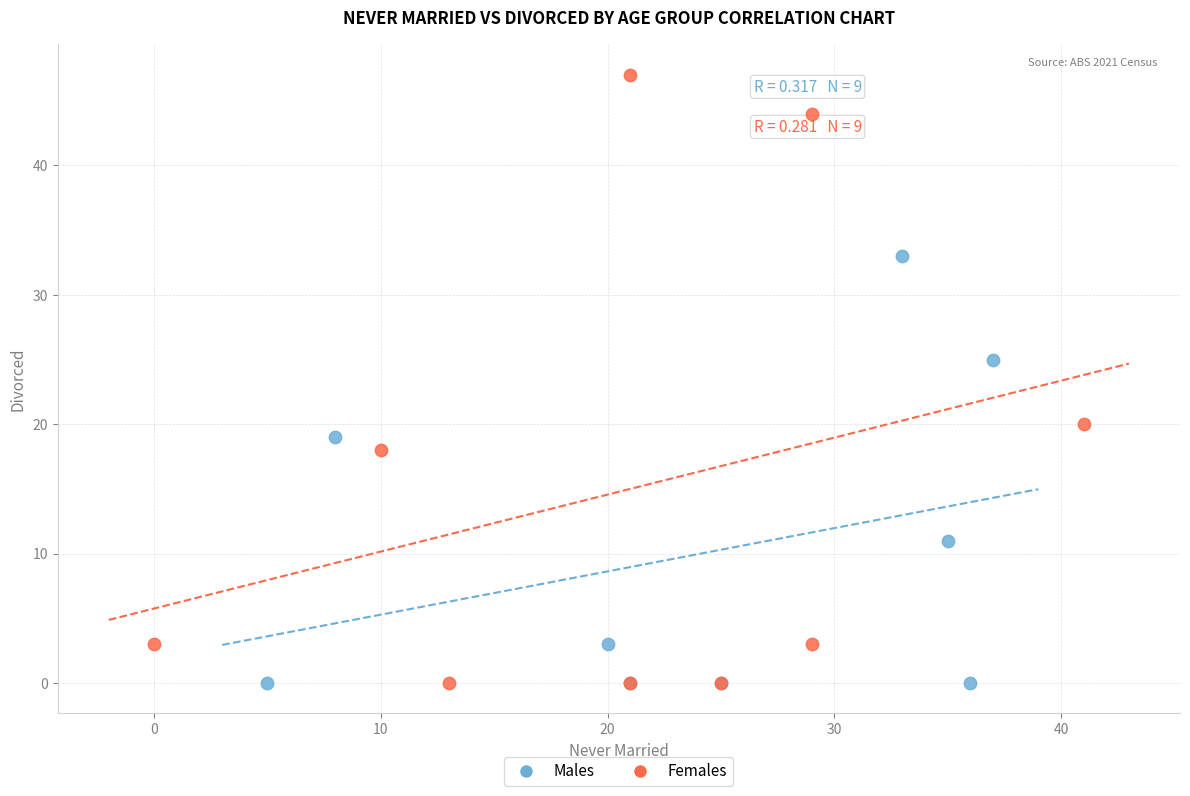

Which series has the largest Y range (max minus min)?

Females